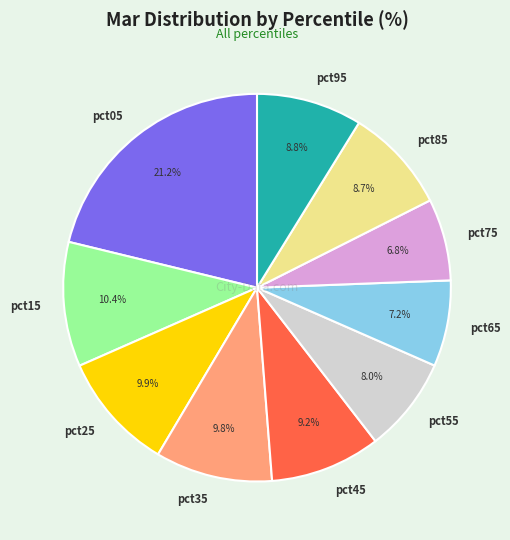

Does pct05 account for over 50% of the chart?

No